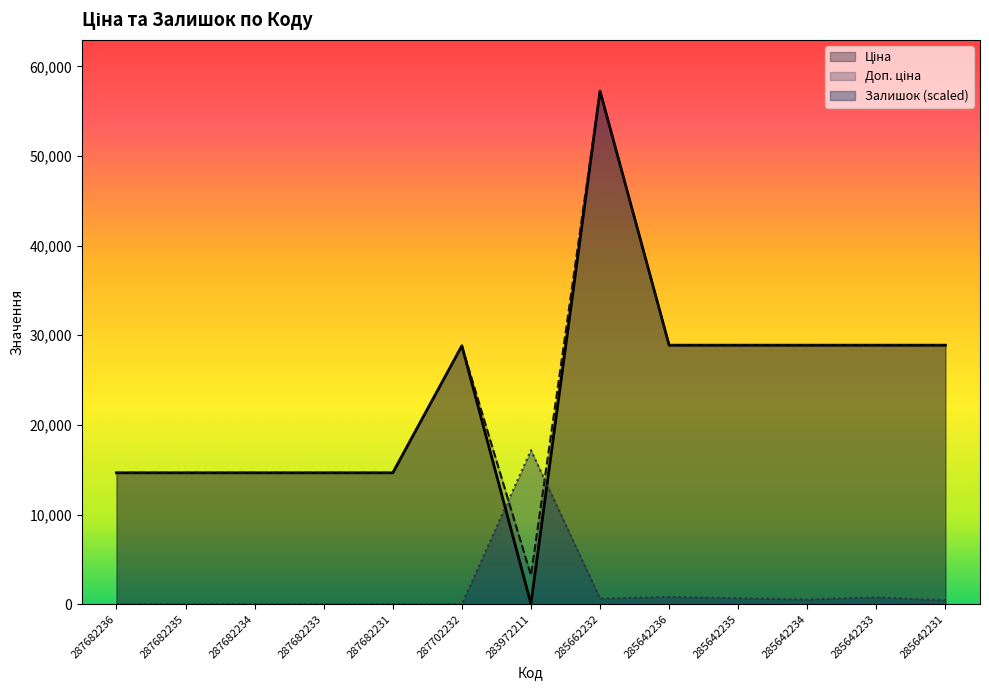

List the series in order of their peak value, highest first.

Ціна, Доп. ціна, Залишок